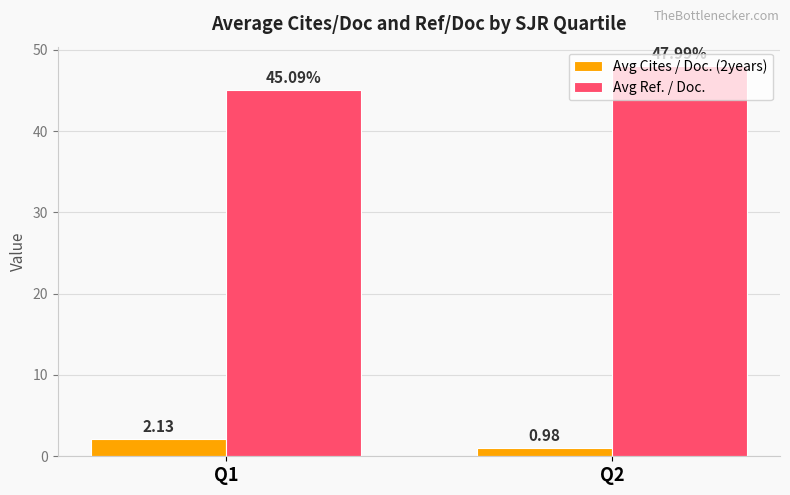

At Q1, list the series in order from smallest to largest.

Avg Cites / Doc. (2years), Avg Ref. / Doc.